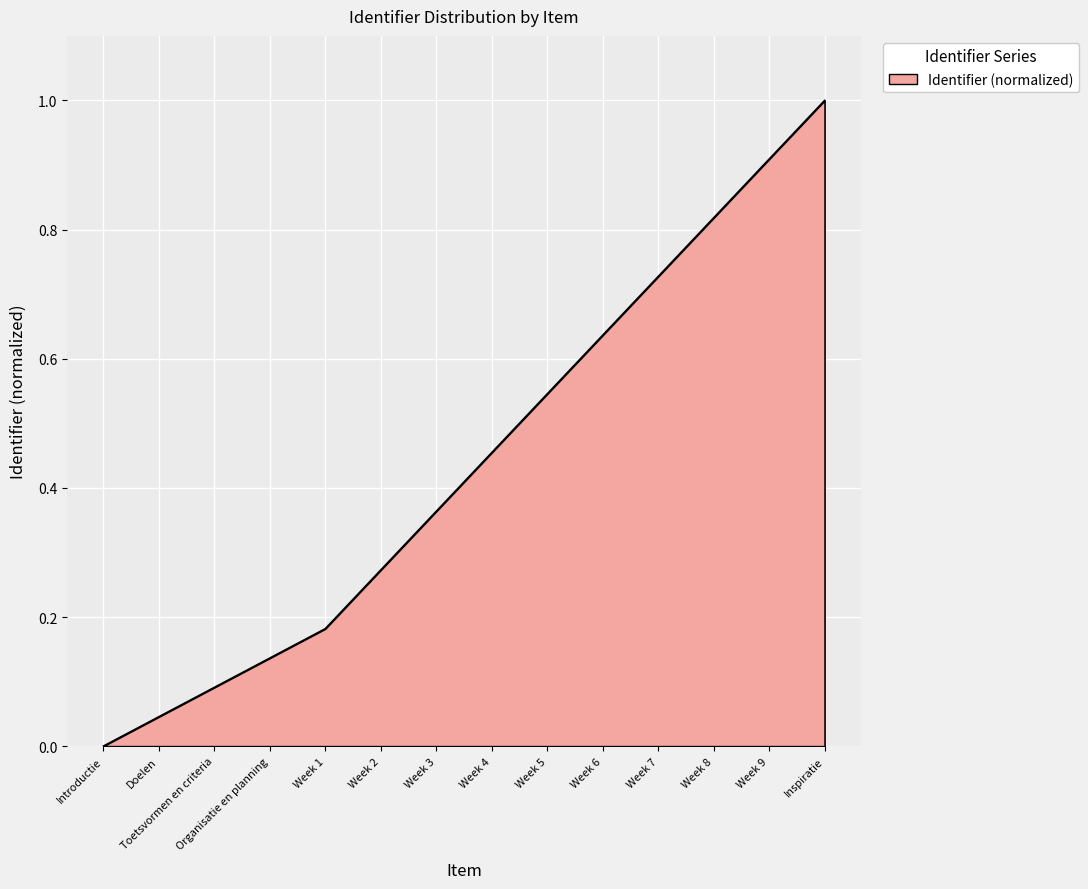

What is the difference between the second highest and minimum values?

0.9